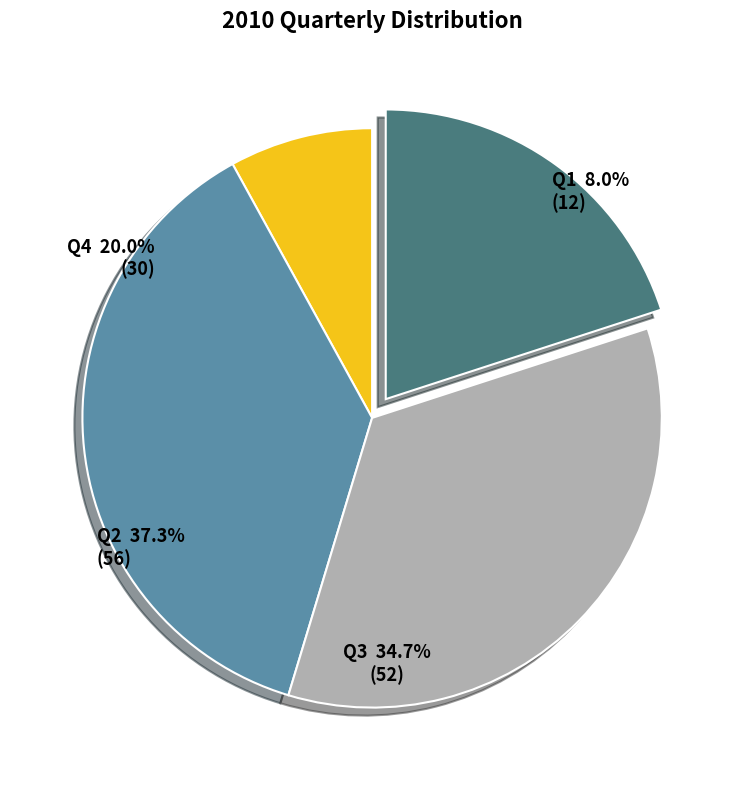

How many segments does this pie chart have?

4